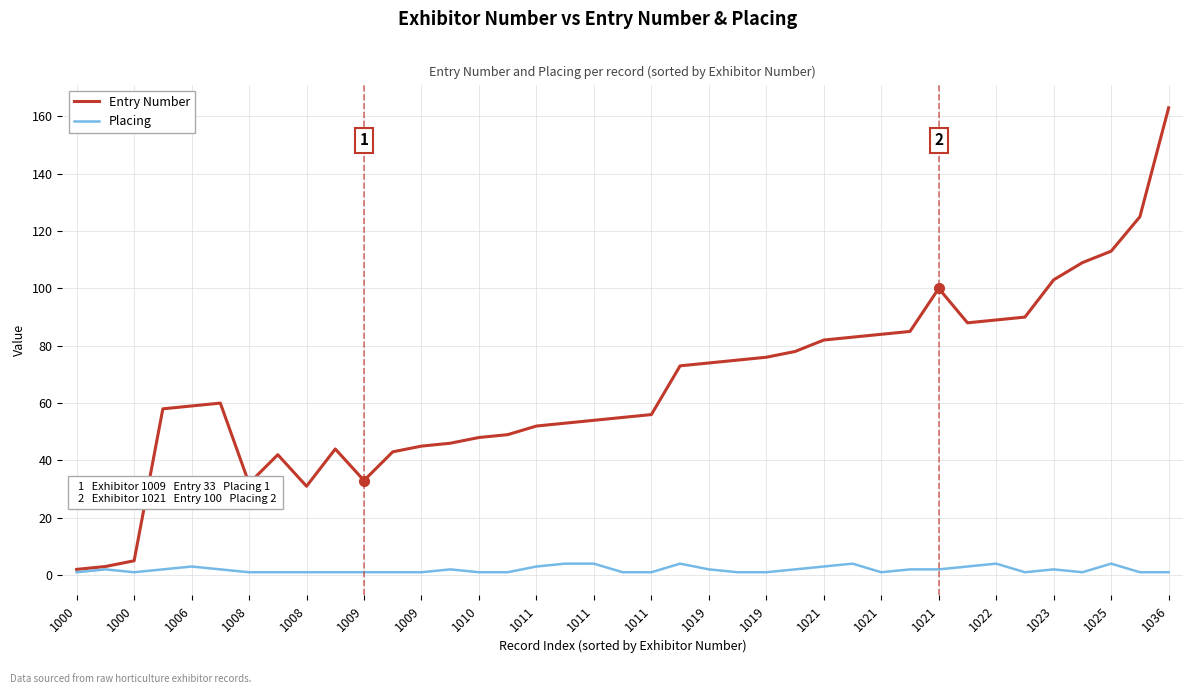

What is the maximum value shown in the chart?

163